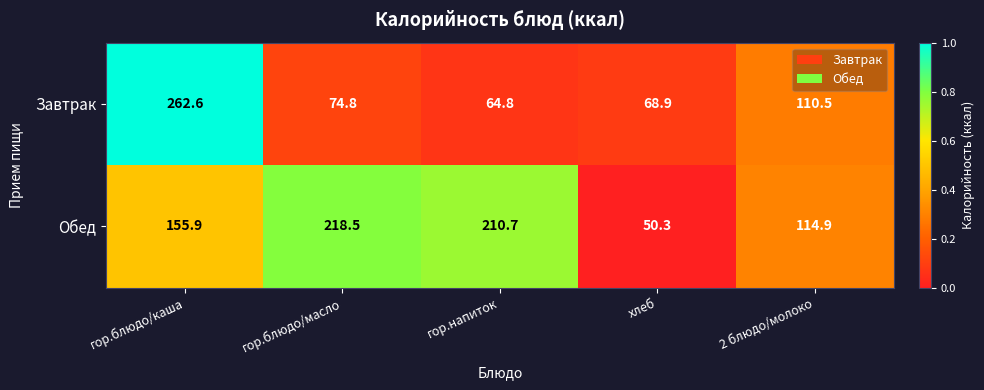

Count the number of data series in this chart.

2